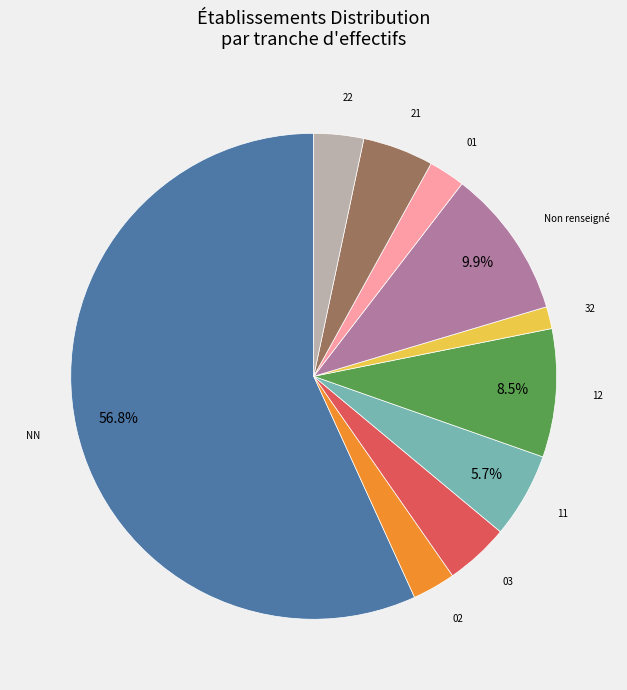

What portion of the pie excludes NN?

43.2%